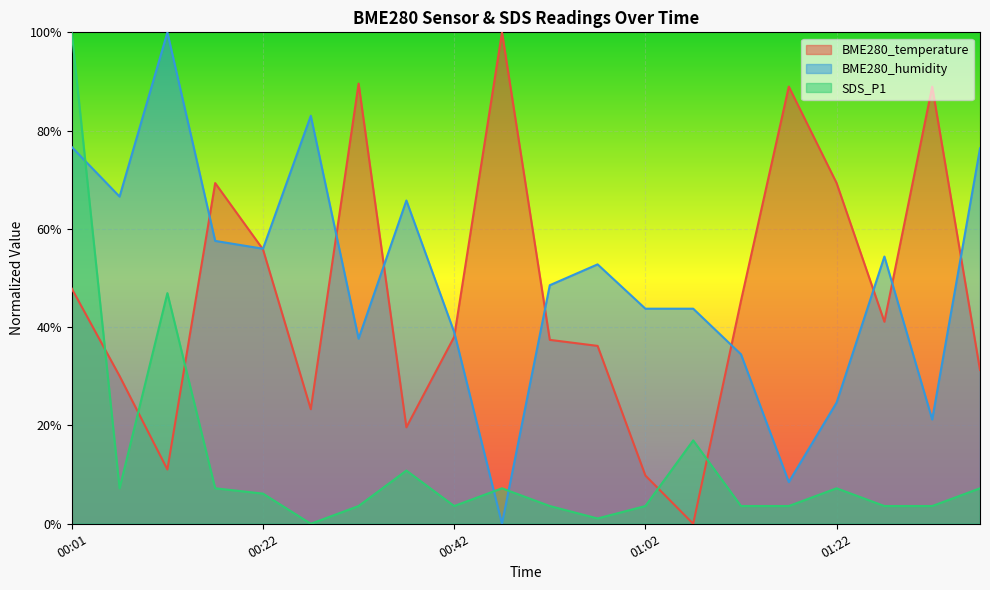

Count the number of categories in the chart.

20